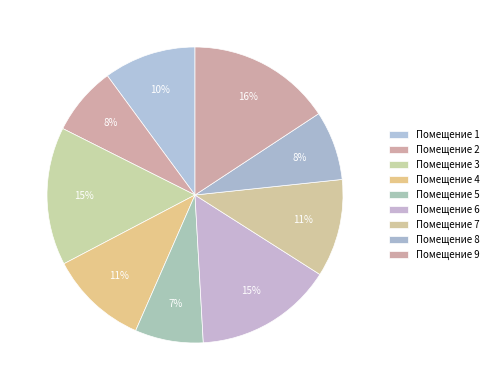

How many slices are in this pie chart?

9